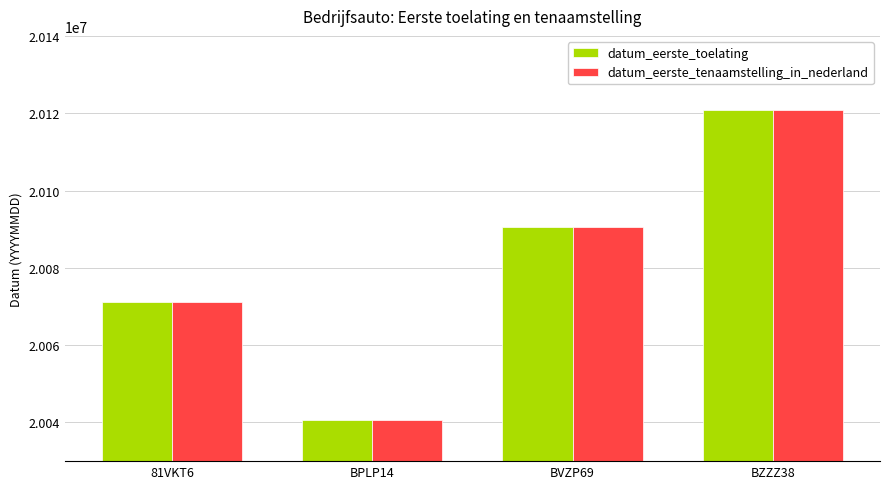

How many categories are shown in the chart?

4